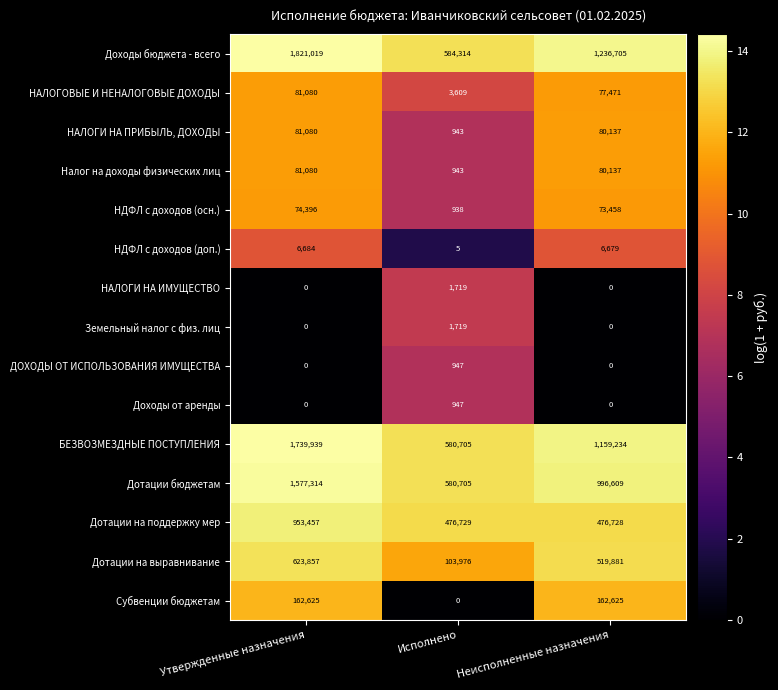

The value of Дотации бюджетам at Исполнено is 580705. True or false?

True